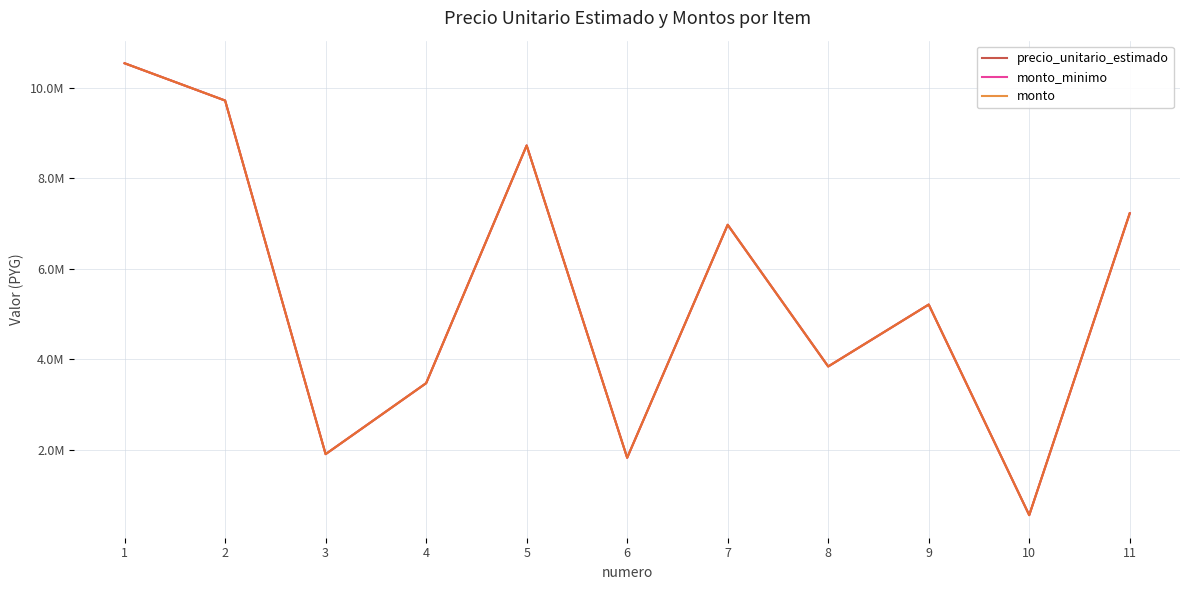

What is the difference between the maximum and second lowest values in the monto_minimo series?

8730000